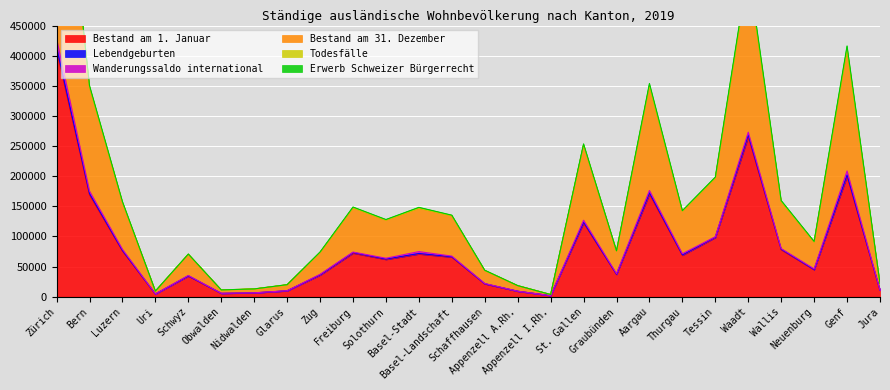

In Bestand am 1. Januar, how many points are lower than both neighbors (excluding endpoints)?

7